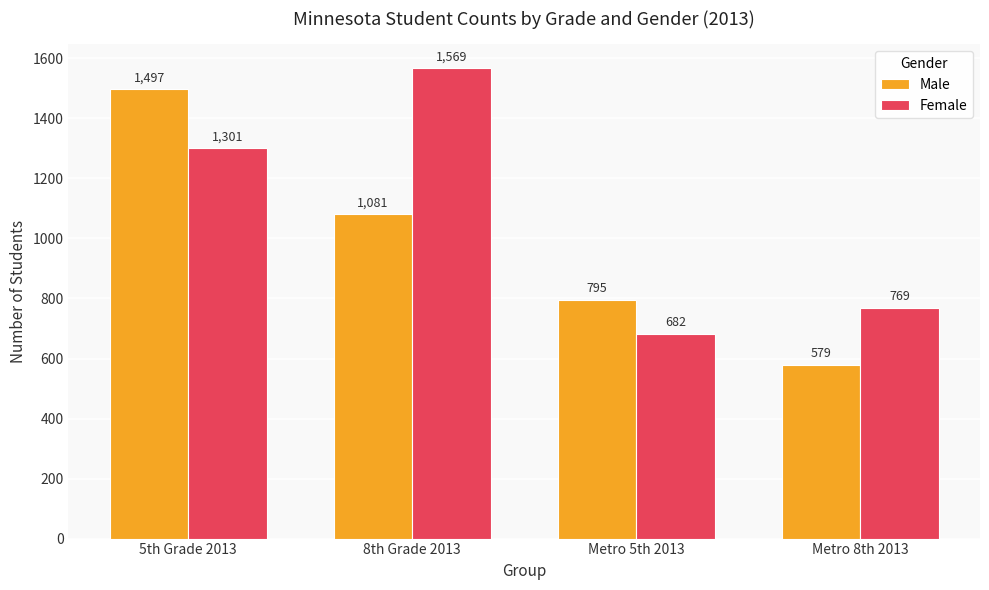

List the series in order of their peak value, highest first.

Female, Male